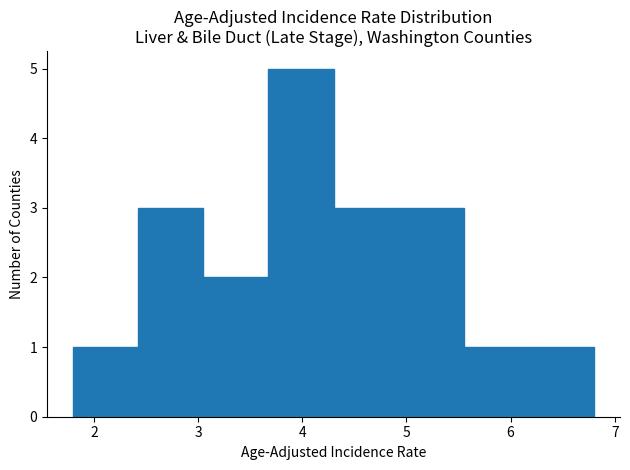

Reading left to right, list every bar in this chart as the range it spans on the x-axis followed by its height. Neither the bar edges nor the heights are printed on the chart, so give them approximately, as read against the axes.

1.8 to 2.4: 1
2.4 to 3.1: 3
3.1 to 3.7: 2
3.7 to 4.3: 5
4.3 to 4.9: 3
4.9 to 5.6: 3
5.6 to 6.2: 1
6.2 to 6.8: 1